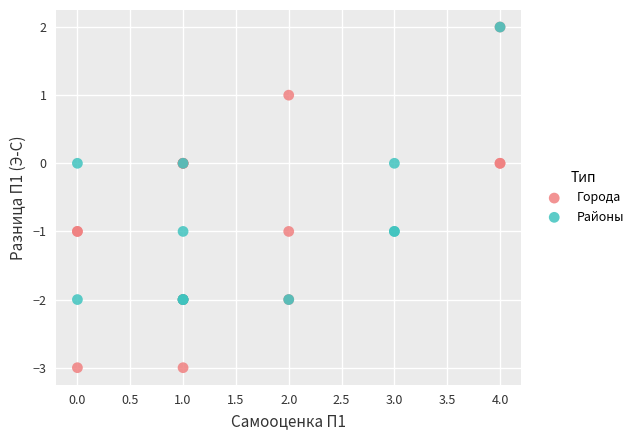

Which series has the largest Y range (max minus min)?

Города